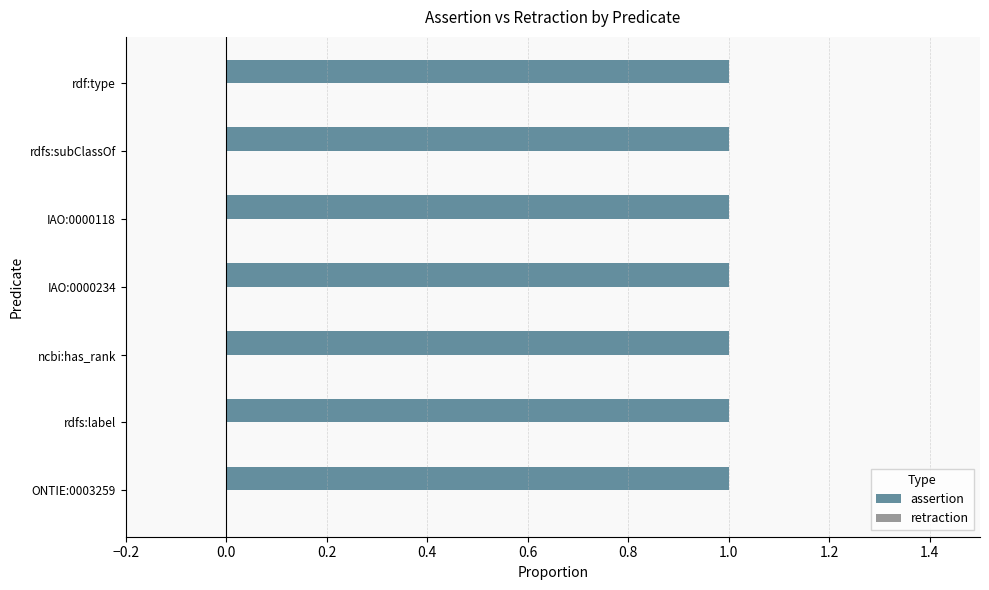

How many groups of bars are there?

7